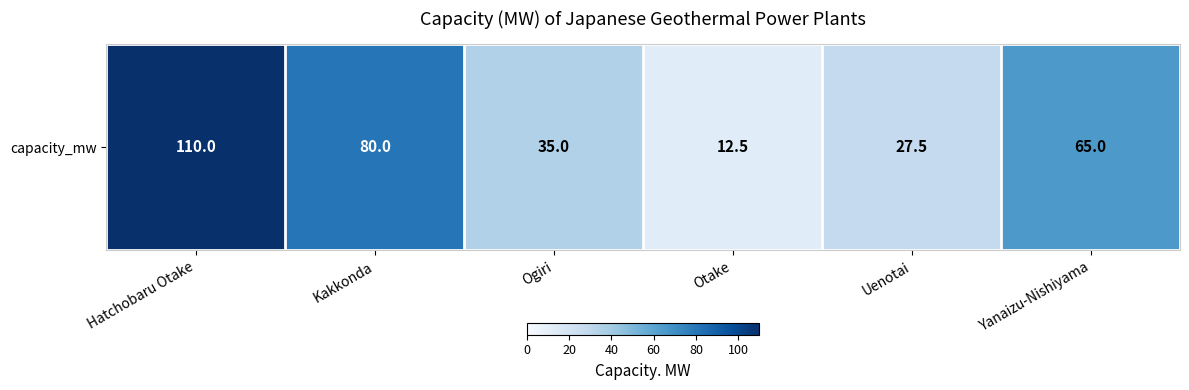

What is the average value?

55.0